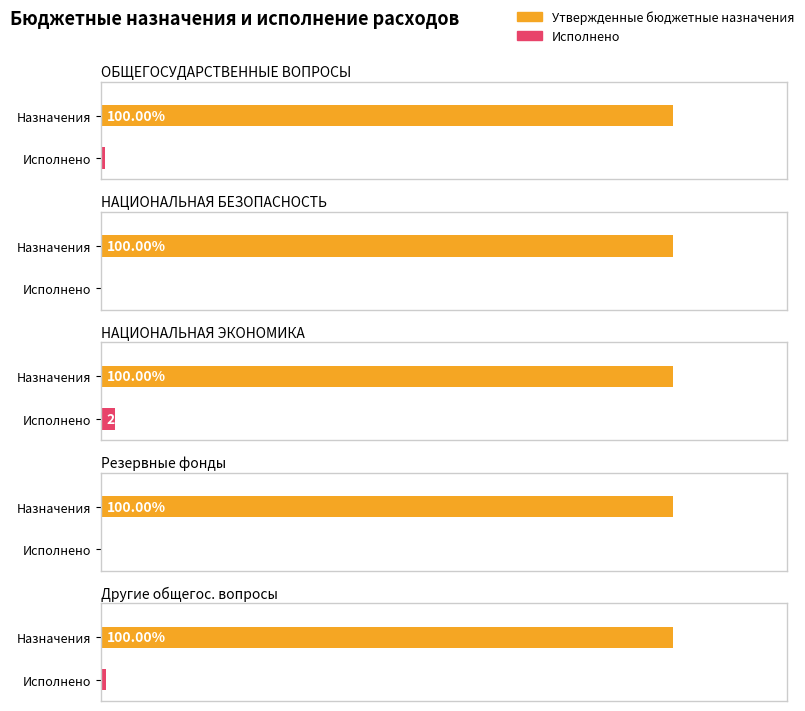

How many values in Исполнено are above zero?

3